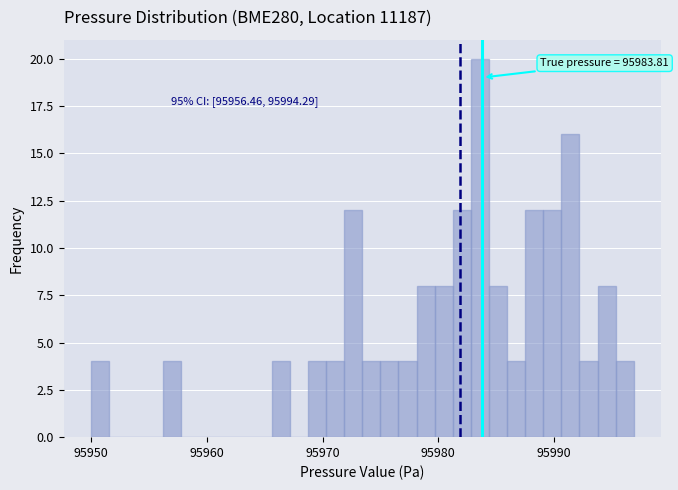

Around what value on the x-axis is the tallest bar? Give the approximate position of its centre, as read against the axis.

95984